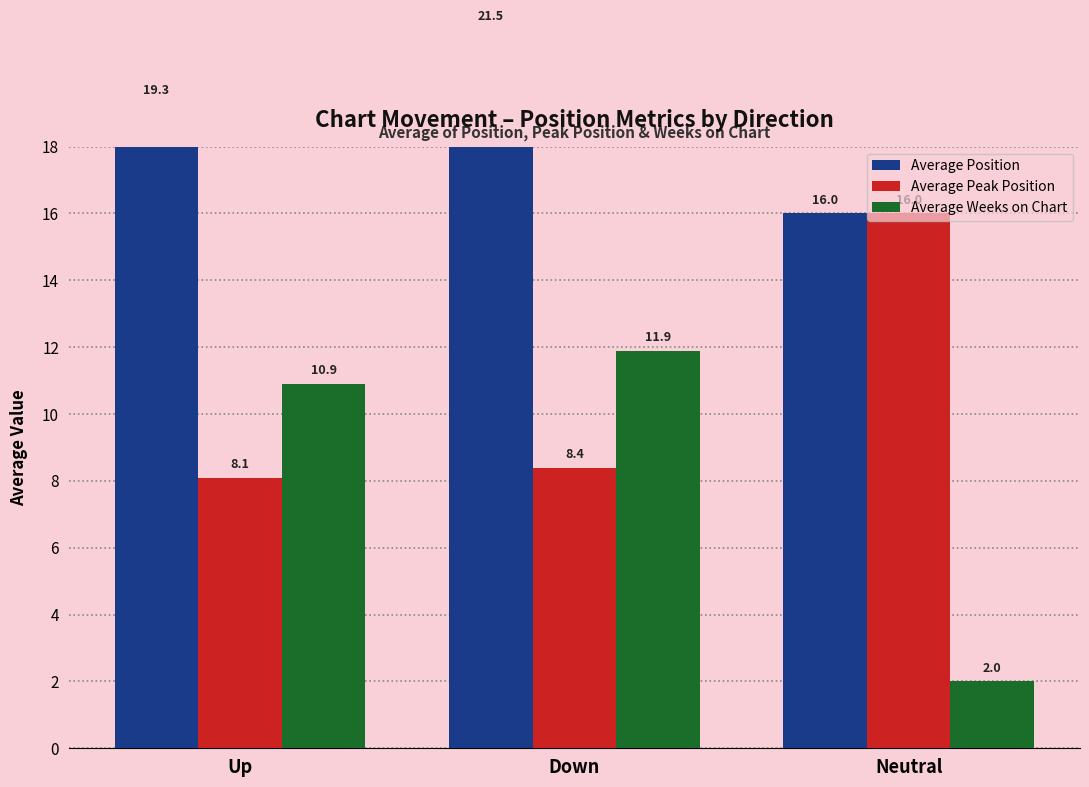

Rank the series by their average value, from highest to lowest.

Average Position, Average Peak Position, Average Weeks on Chart